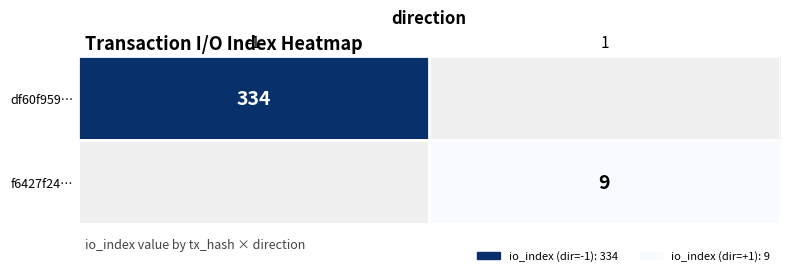

The value of df60f959… at -1 is 551. True or false?

False